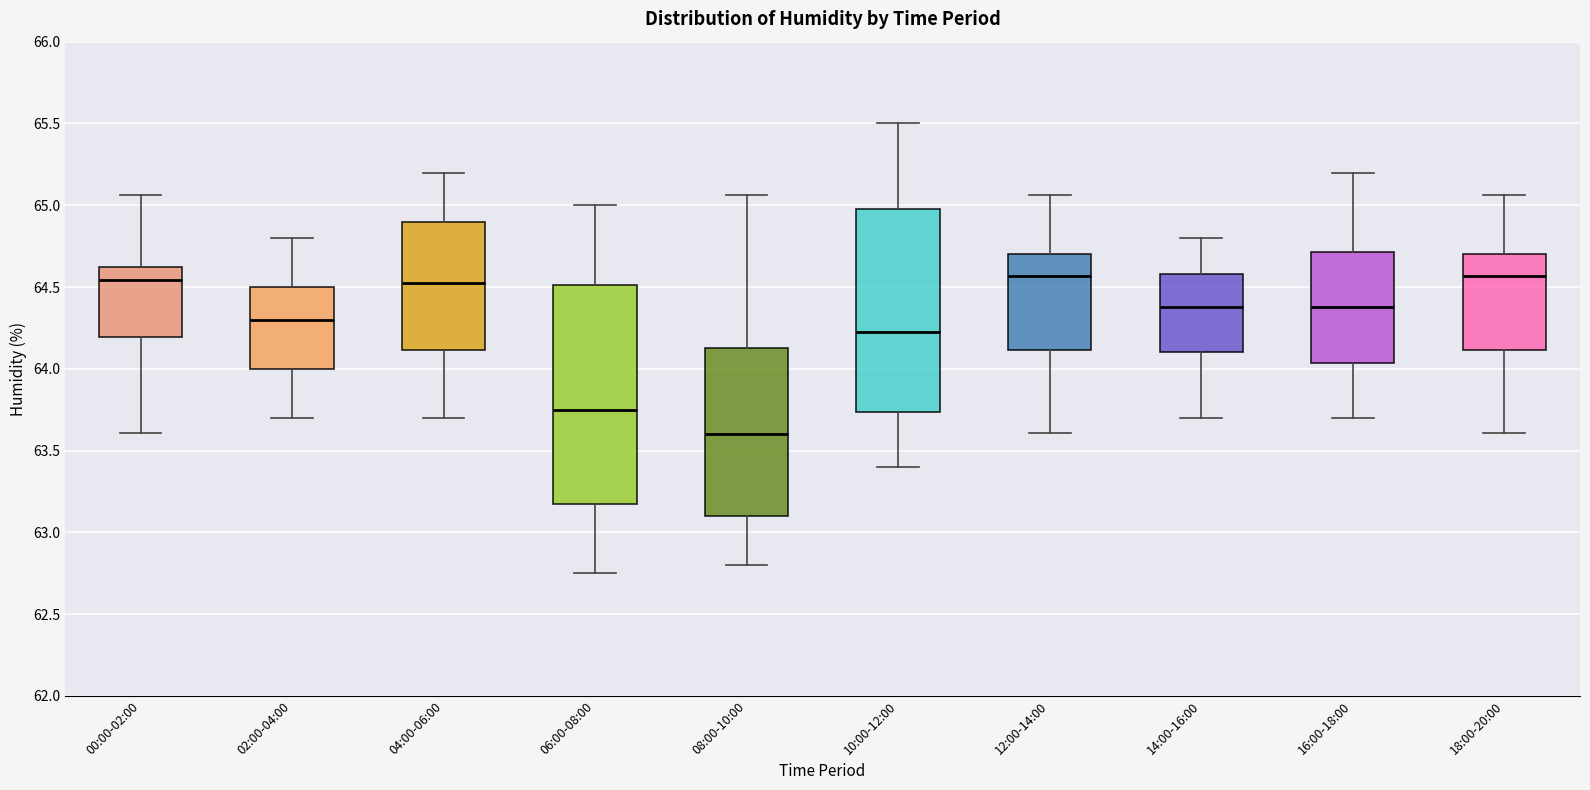

Reading left to right, read every box against the y-axis: the position of its median line, the range the box covers, and the ends of its whiskers. The values are not printed on the chart, so give them approximately, as read against the axis.

00:00-02:00: median 64.55, box 64.20 to 64.60, whiskers 63.60 to 65.05
02:00-04:00: median 64.30, box 64.00 to 64.50, whiskers 63.70 to 64.80
04:00-06:00: median 64.55, box 64.10 to 64.90, whiskers 63.70 to 65.20
06:00-08:00: median 63.75, box 63.20 to 64.50, whiskers 62.75 to 65.00
08:00-10:00: median 63.60, box 63.10 to 64.15, whiskers 62.80 to 65.05
10:00-12:00: median 64.25, box 63.75 to 65.00, whiskers 63.40 to 65.50
12:00-14:00: median 64.55, box 64.10 to 64.70, whiskers 63.60 to 65.05
14:00-16:00: median 64.40, box 64.10 to 64.60, whiskers 63.70 to 64.80
16:00-18:00: median 64.40, box 64.05 to 64.70, whiskers 63.70 to 65.20
18:00-20:00: median 64.55, box 64.10 to 64.70, whiskers 63.60 to 65.05